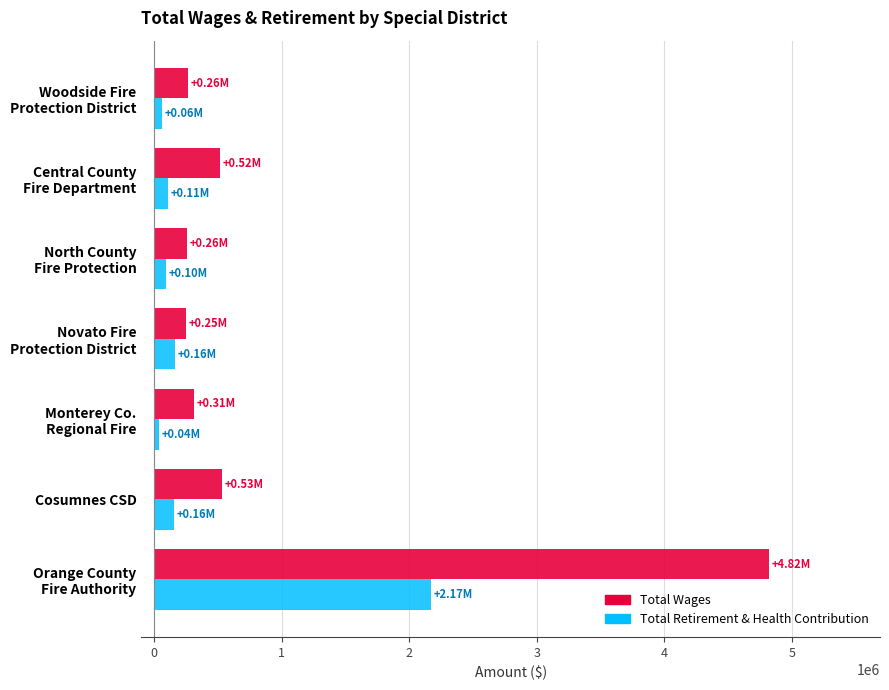

Rank the series by their maximum value, from lowest to highest.

Total Retirement & Health Contribution, Total Wages